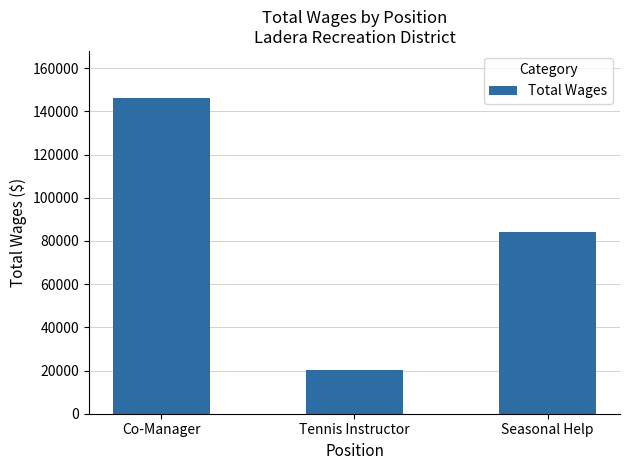

Rank the categories by value from lowest to highest.

Tennis Instructor, Seasonal Help, Co-Manager